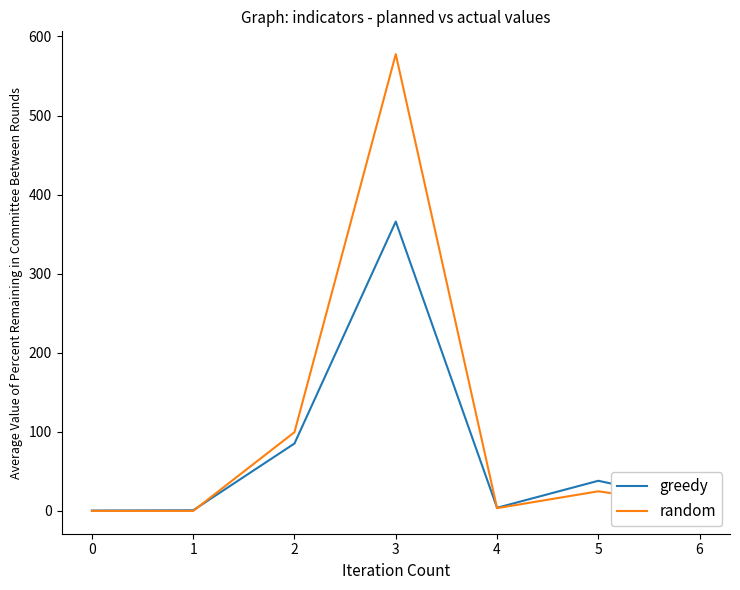

What is the sum of all greedy values?

504.6